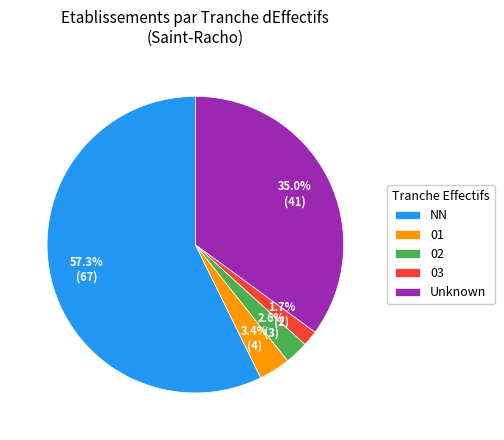

Between 02 and 01, which is larger?

01